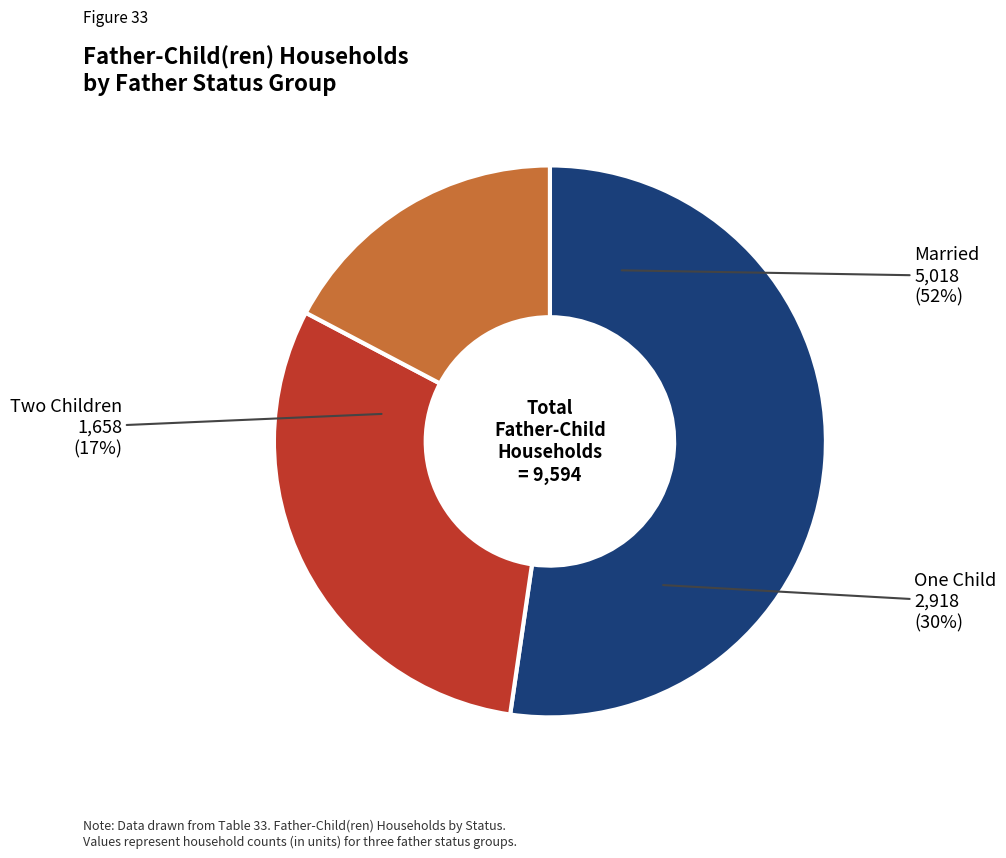

To the nearest percent, what is the average slice percentage?

33%